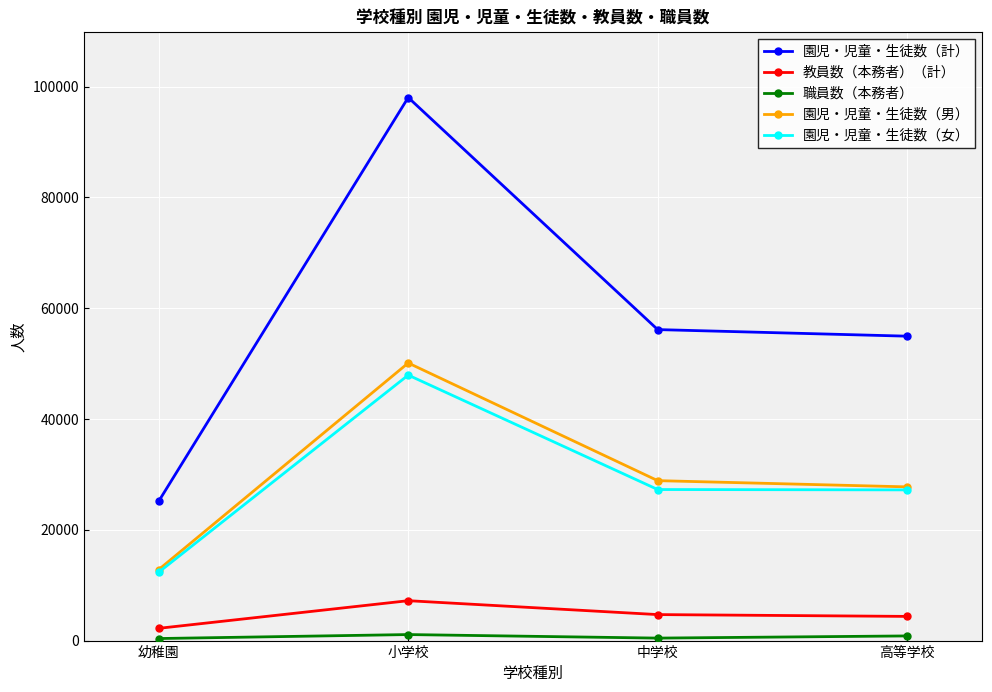

What is the total value across all series at 高等学校?

115109